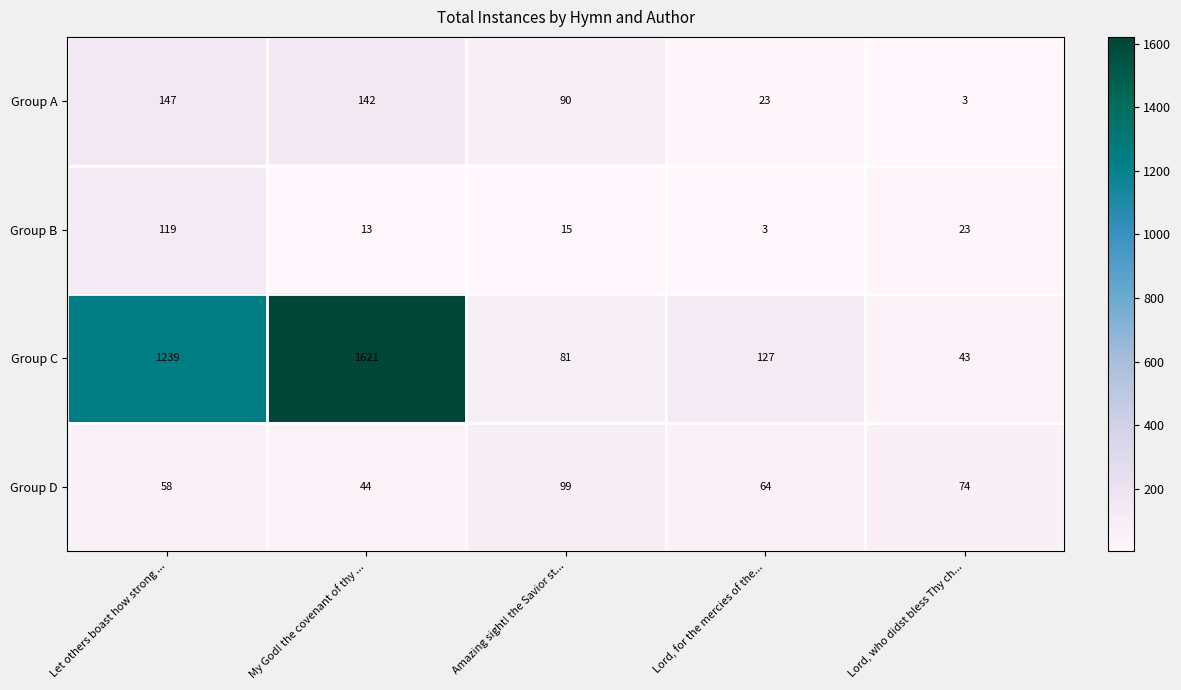

What is the maximum value shown in the chart?

1621